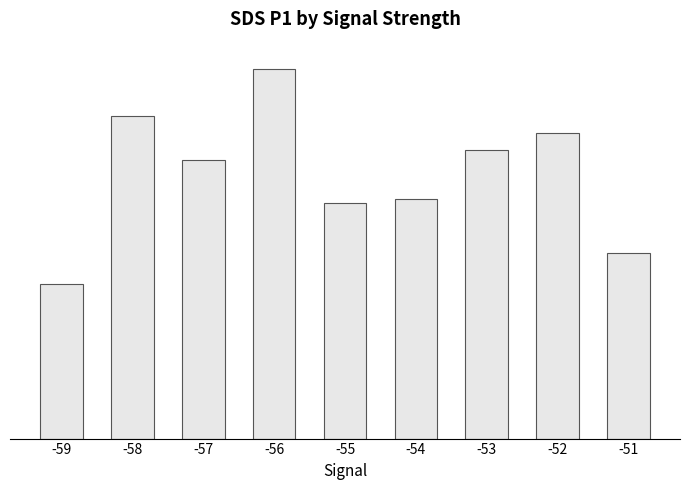

Are the bars horizontal?

No